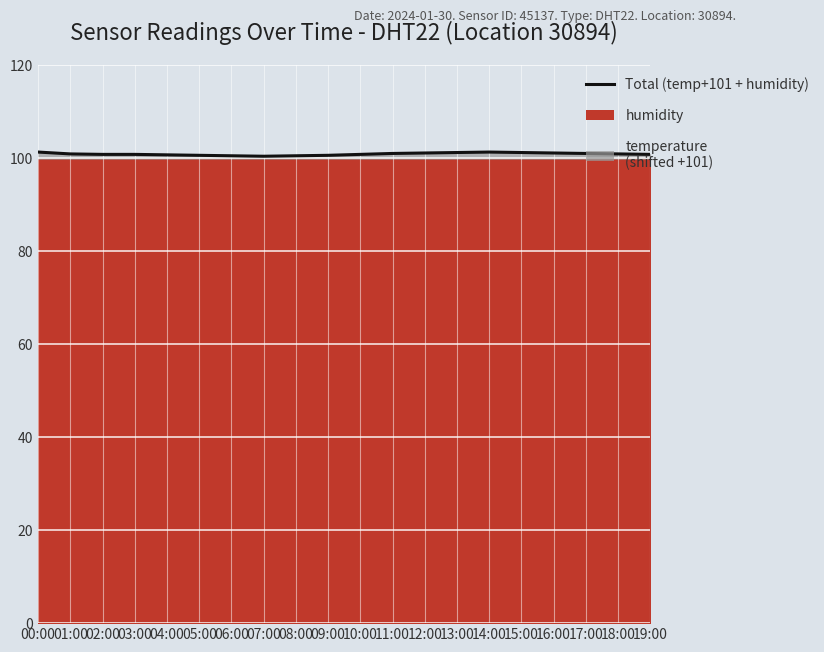

Where is the first local minimum?

07:00